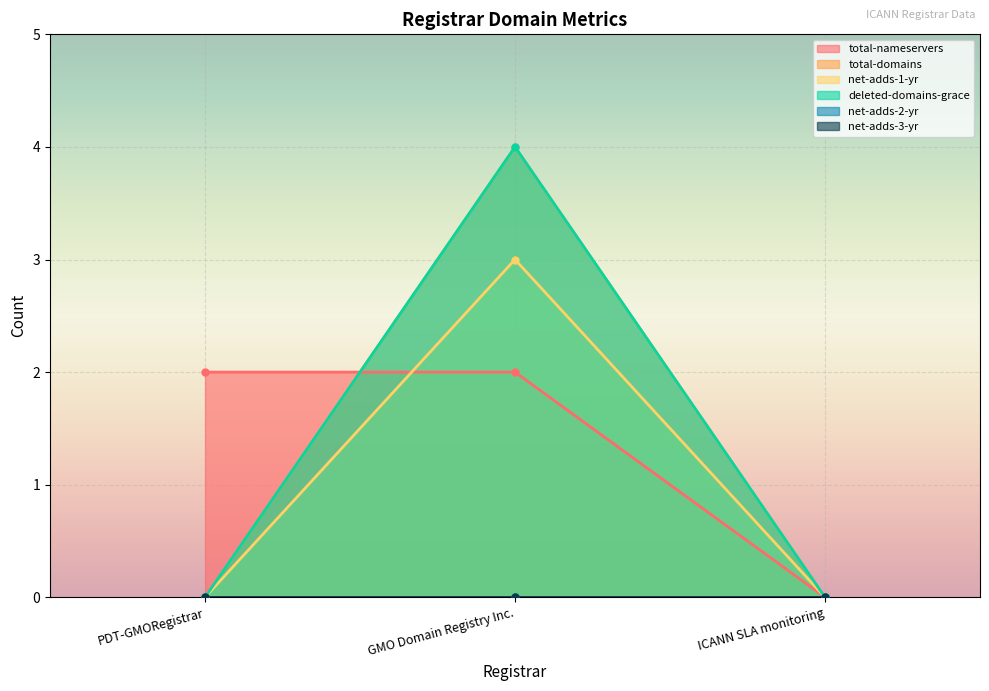

Which series has the largest total across all categories?

total-nameservers